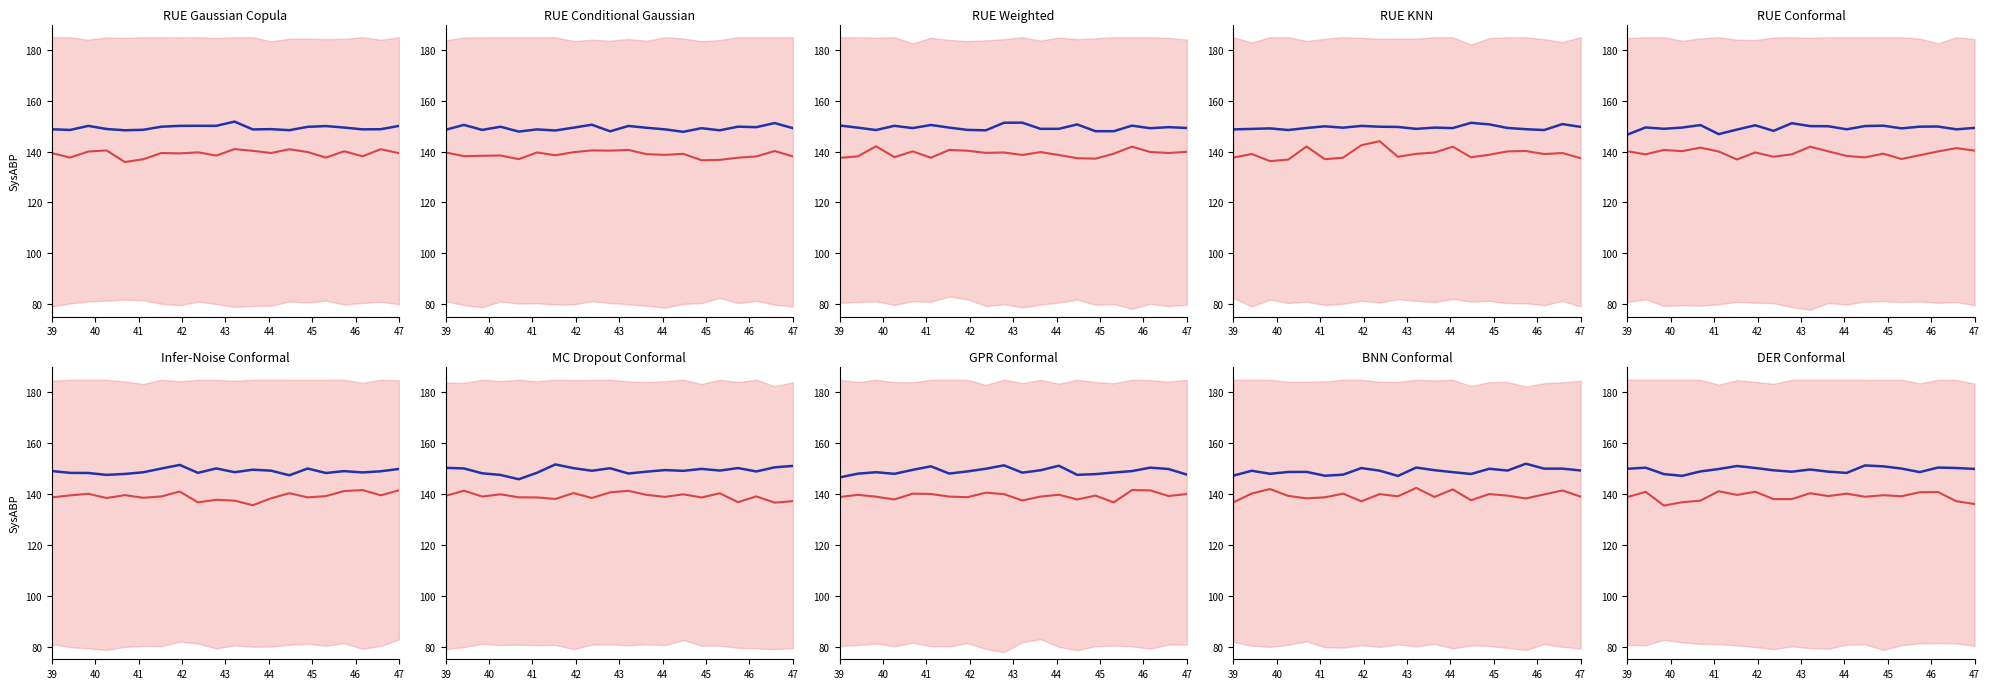

What is the minimum value for observed?

147.2